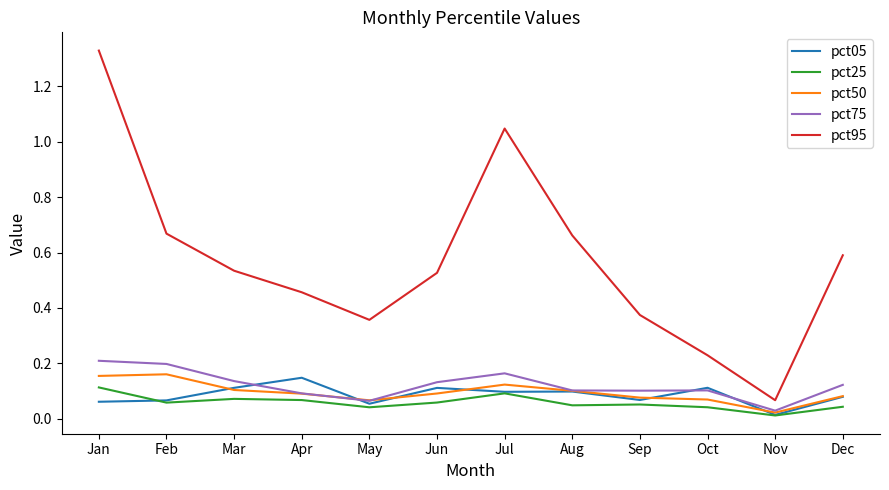

True or false: pct25 and pct75 intersect in this chart.

False